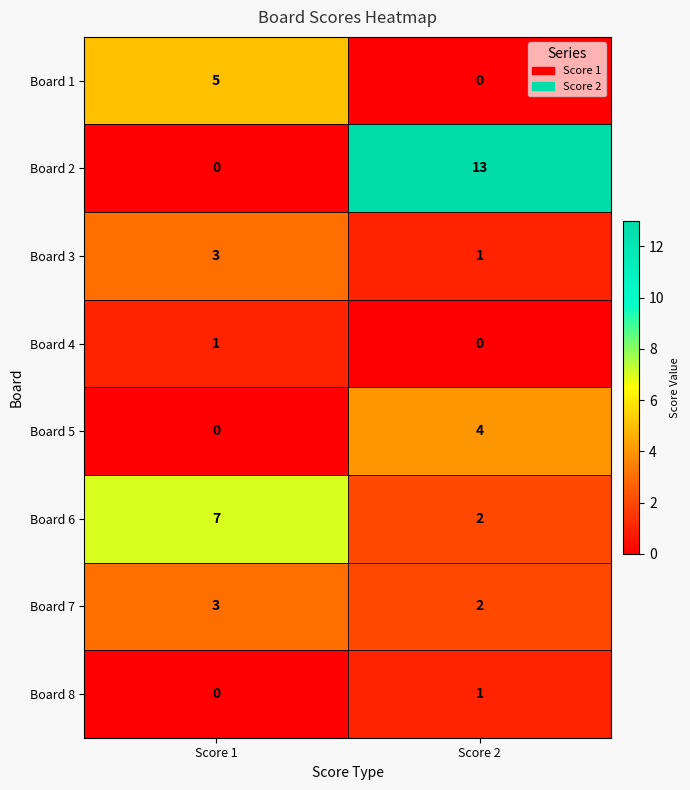

Reading left to right, what are all the values shown in this chart?

Board 1: Score 1=5	Score 2=0
Board 2: Score 1=0	Score 2=13
Board 3: Score 1=3	Score 2=1
Board 4: Score 1=1	Score 2=0
Board 5: Score 1=0	Score 2=4
Board 6: Score 1=7	Score 2=2
Board 7: Score 1=3	Score 2=2
Board 8: Score 1=0	Score 2=1